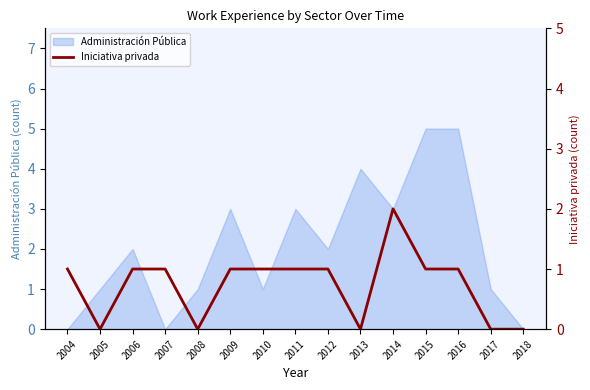

The Administración Pública series shows 3 at 2014. True or false?

True